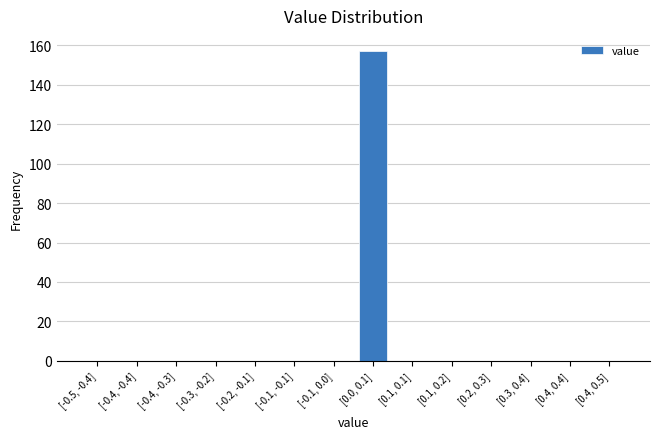

Reading left to right, list all the values displayed in this chart.

[-0.5, -0.4]=0	[-0.4, -0.4]=0	[-0.4, -0.3]=0	[-0.3, -0.2]=0	[-0.2, -0.1]=0	[-0.1, -0.1]=0	[-0.1, 0.0]=0	[0.0, 0.1]=157	[0.1, 0.1]=0	[0.1, 0.2]=0	[0.2, 0.3]=0	[0.3, 0.4]=0	[0.4, 0.4]=0	[0.4, 0.5]=0